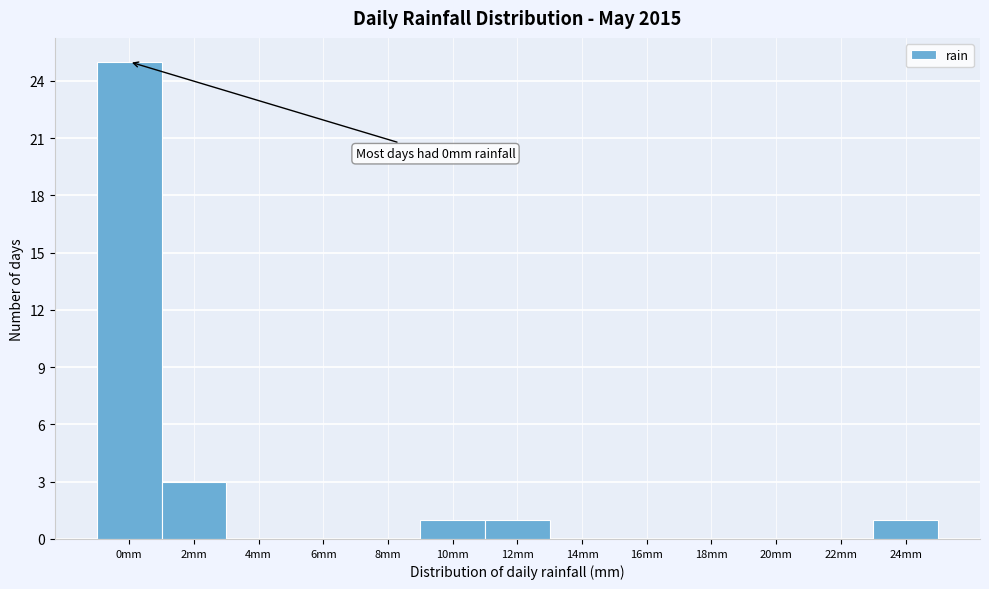

Reading right to left, transcribe all the data shown in this chart.

24mm=1	22mm=0	20mm=0	18mm=0	16mm=0	14mm=0	12mm=1	10mm=1	8mm=0	6mm=0	4mm=0	2mm=3	0mm=25